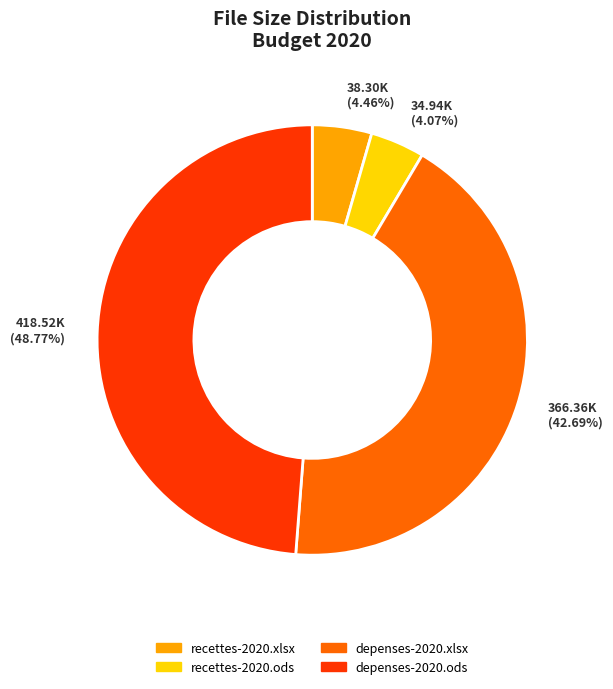

Which category has the biggest portion of the pie?

depenses-2020.ods